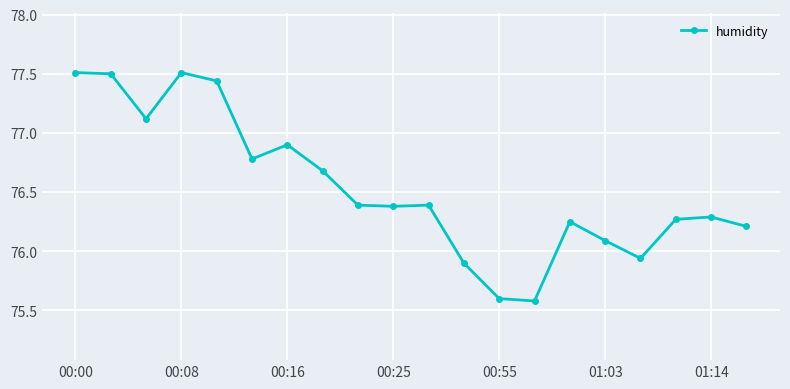

True or false: there are more than 1 points higher than both neighbors.

True